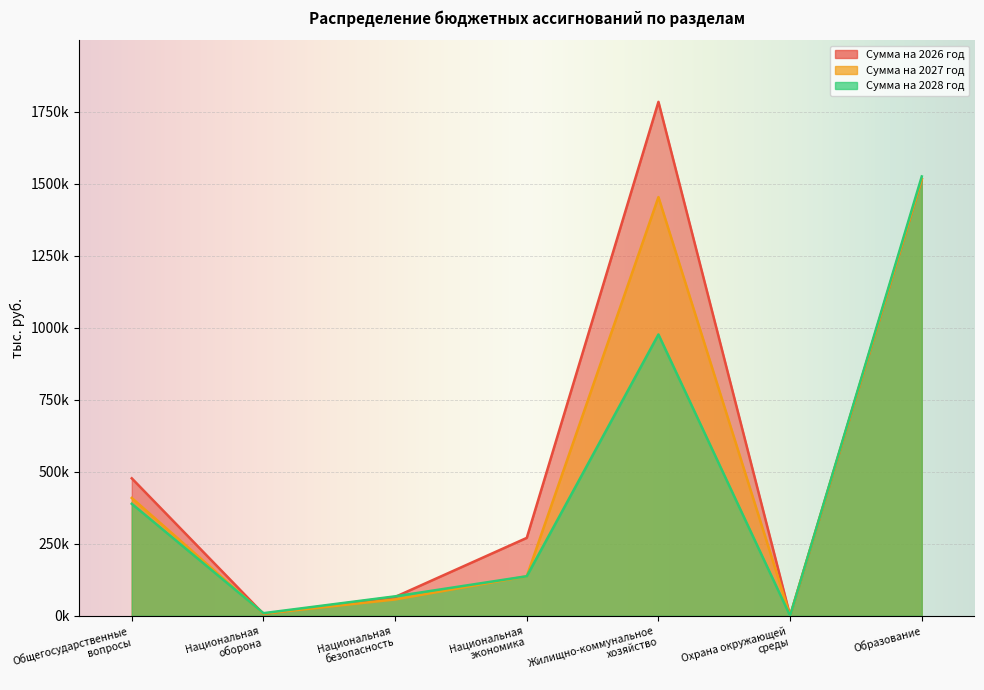

What is the difference between the second highest and minimum values in the Сумма на 2027 год series?

1453163.4